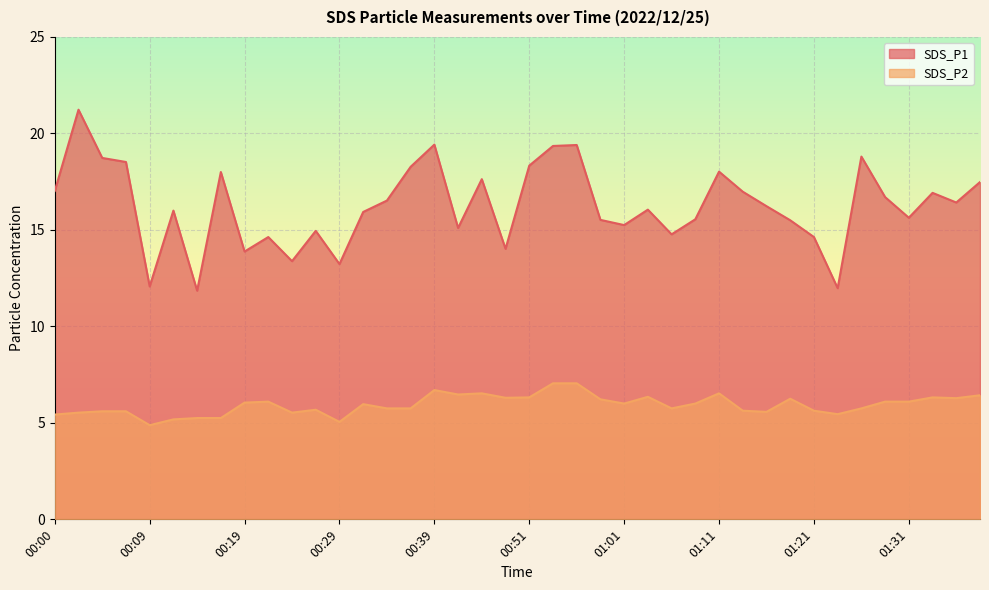

Rank the series by their maximum value, from highest to lowest.

SDS_P1, SDS_P2